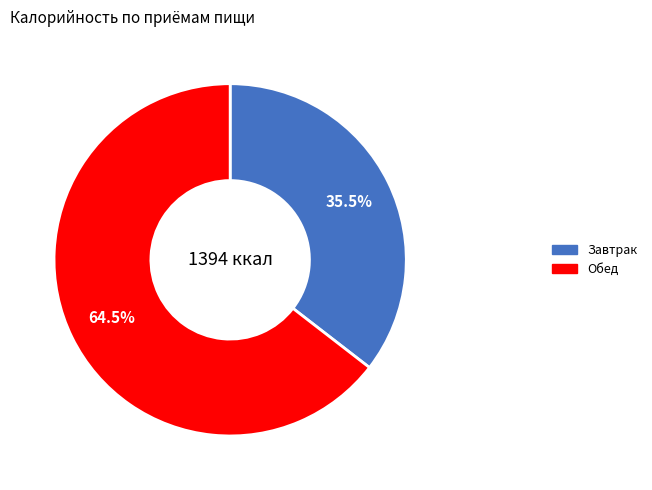

Which category has the smallest portion of the pie?

Завтрак